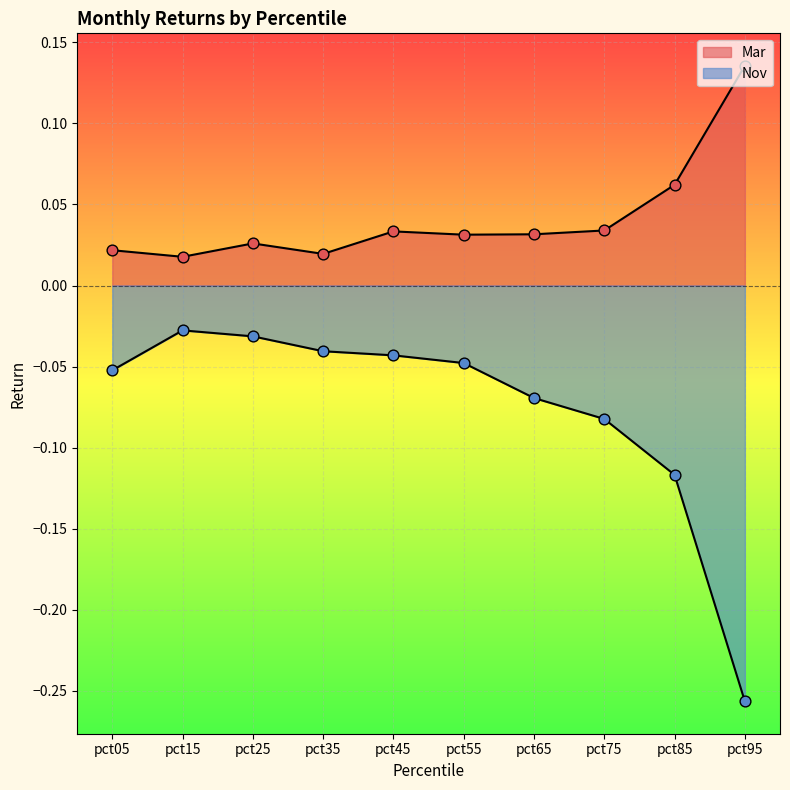

Which series has the largest total across all categories?

Mar